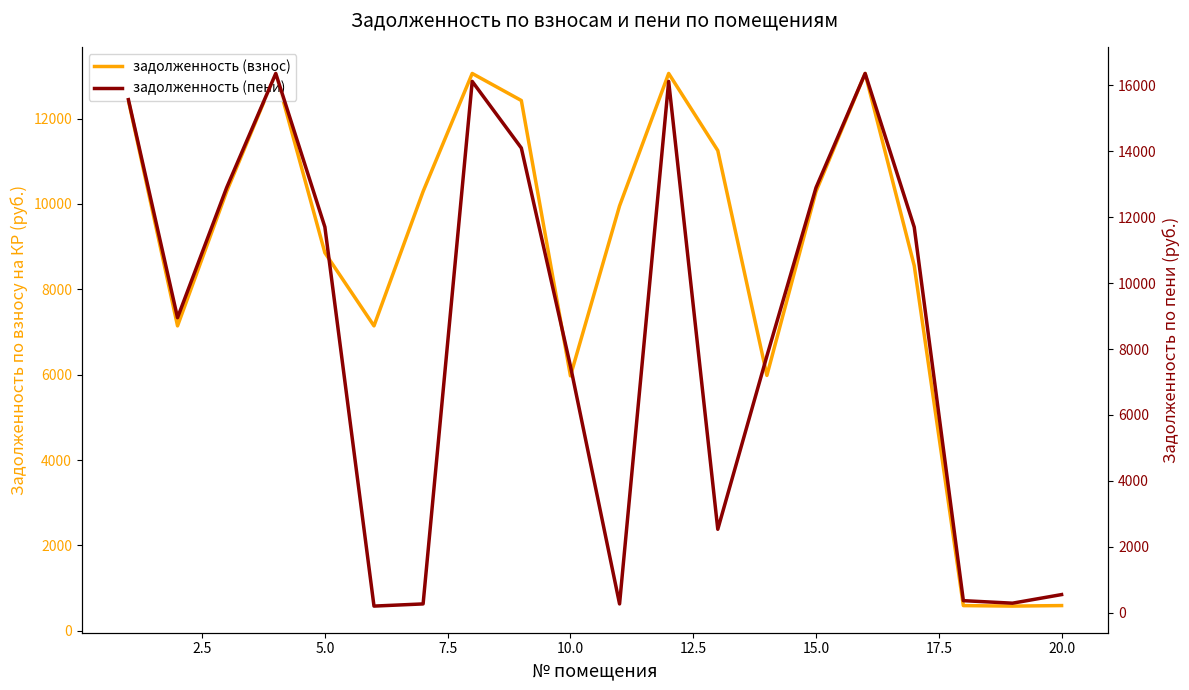

How many values in the задолженность (пени) series exceed 11696?

10